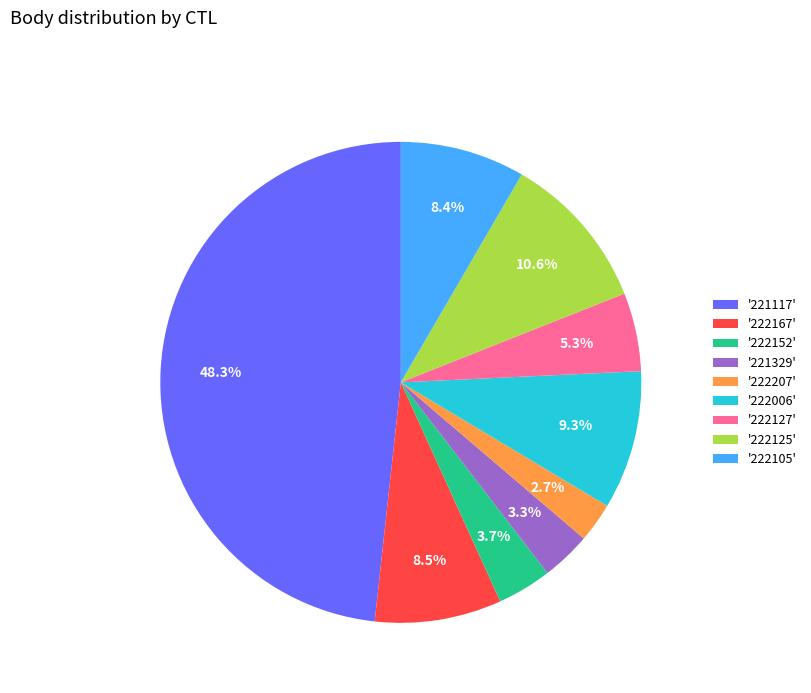

Do '222105' and '222167' together represent more than half of the pie?

No